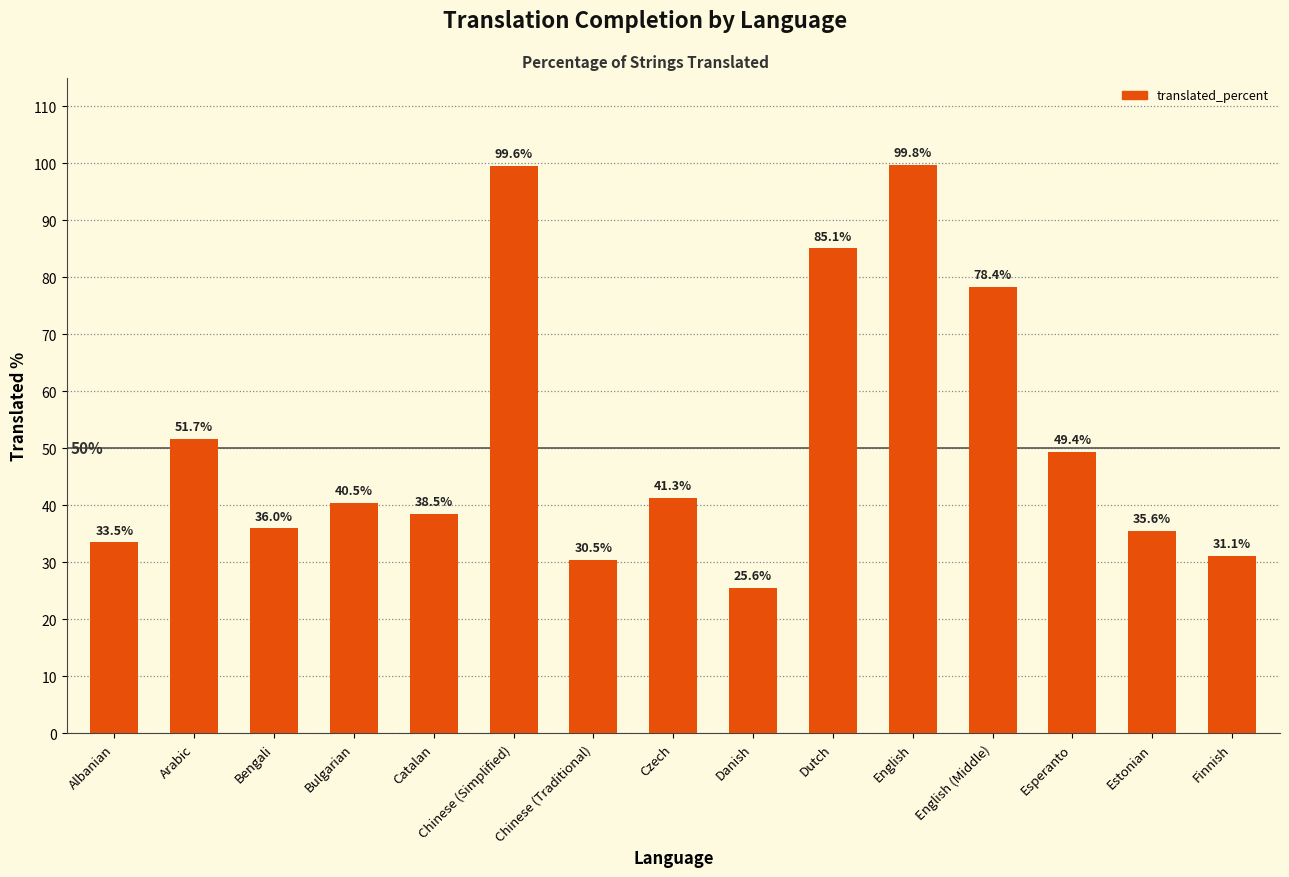

How many distinct data groups are displayed?

1